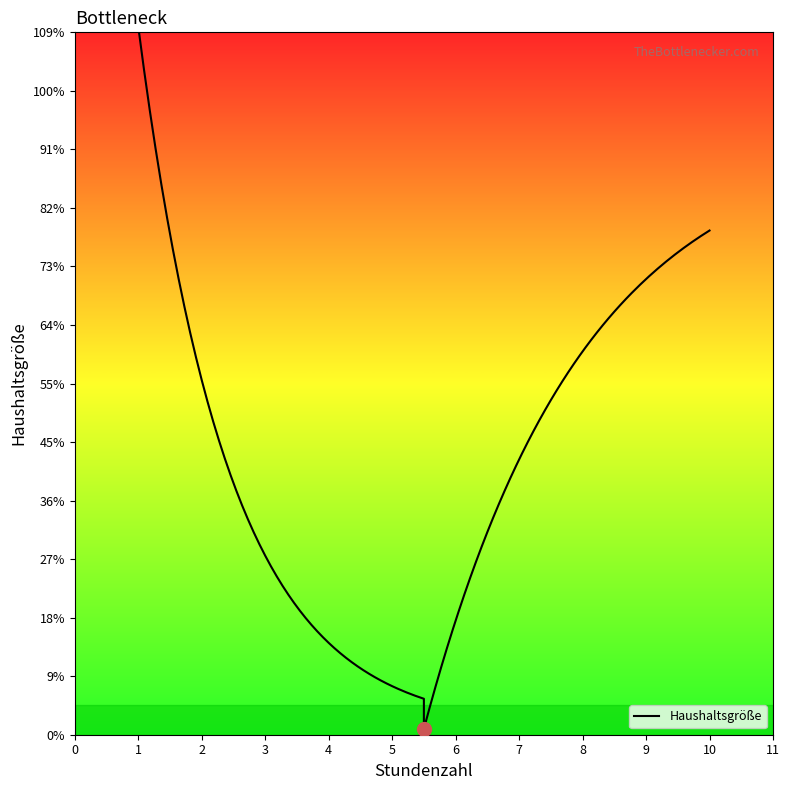

What is the difference between the maximum and minimum values?

9